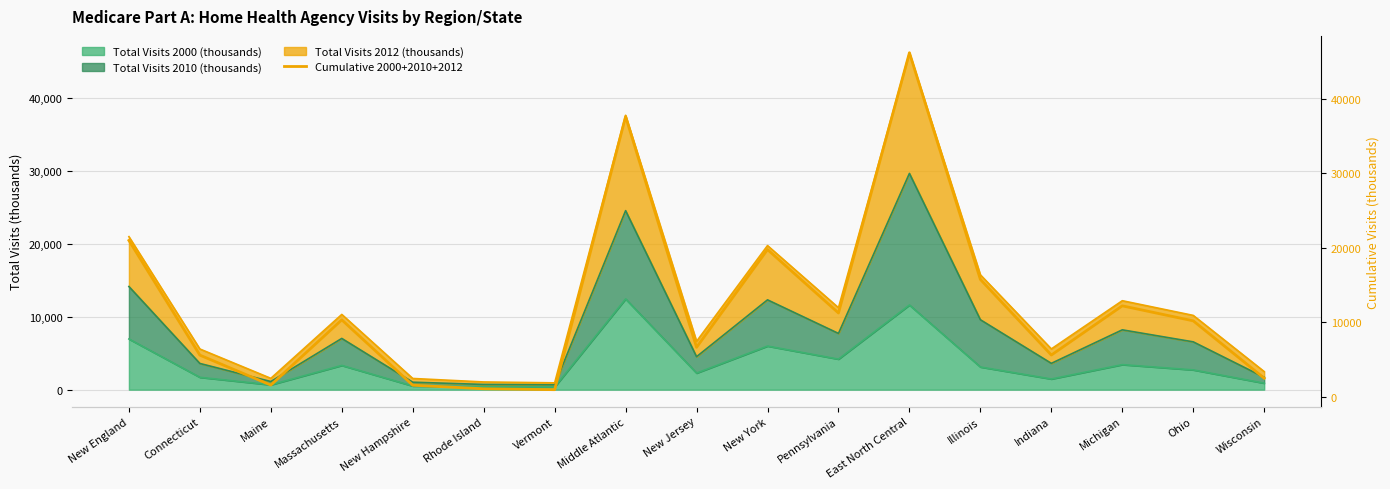

What is the greatest value displayed?

46222